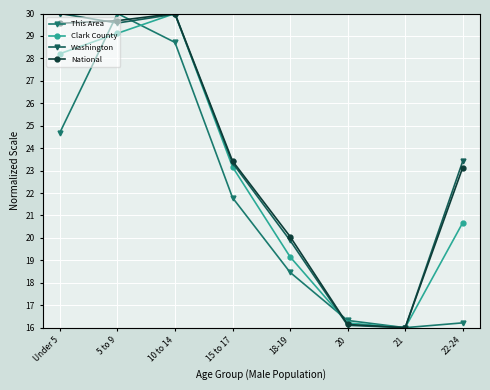

What is the label of the 4th point from the right?

18-19